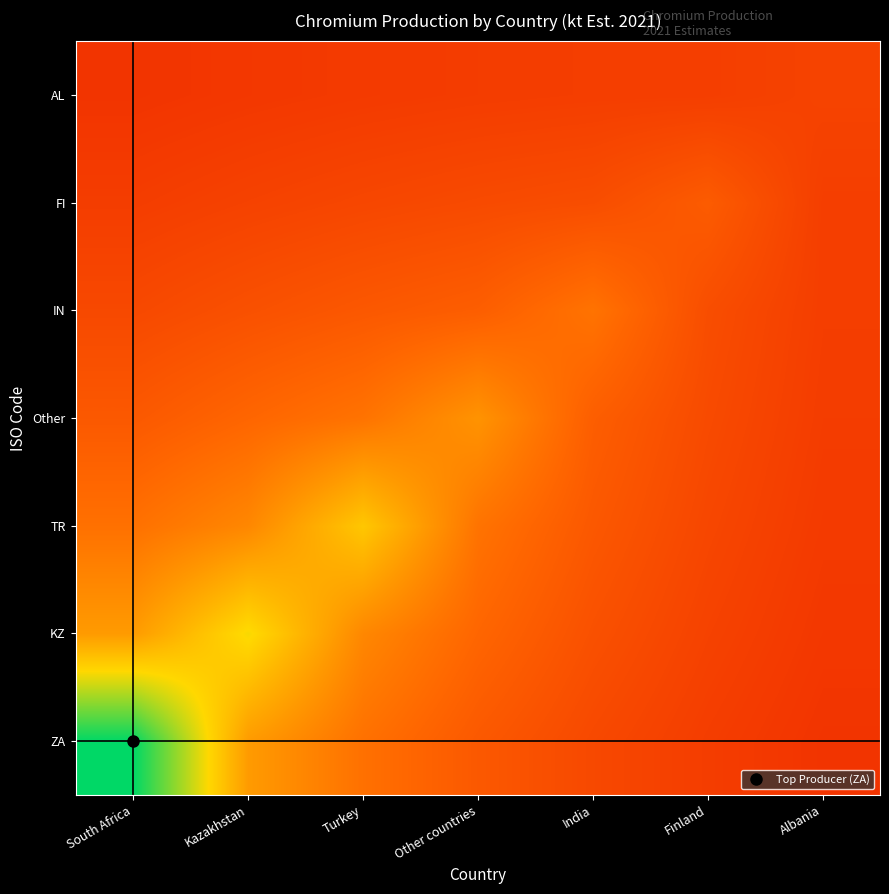

Reading left to right, what are all the values shown in this chart?

ZA: South Africa=1.0	Kazakhstan=0.5	Turkey=0.4	Other countries=0.3	India=0.2	Finland=0.2	Albania=0.2
KZ: South Africa=0.5	Kazakhstan=0.7	Turkey=0.4	Other countries=0.3	India=0.3	Finland=0.2	Albania=0.2
TR: South Africa=0.4	Kazakhstan=0.4	Turkey=0.6	Other countries=0.4	India=0.3	Finland=0.2	Albania=0.2
Other: South Africa=0.3	Kazakhstan=0.3	Turkey=0.4	Other countries=0.5	India=0.3	Finland=0.2	Albania=0.2
IN: South Africa=0.2	Kazakhstan=0.3	Turkey=0.3	Other countries=0.3	India=0.4	Finland=0.3	Albania=0.2
FI: South Africa=0.2	Kazakhstan=0.2	Turkey=0.2	Other countries=0.2	India=0.3	Finland=0.3	Albania=0.2
AL: South Africa=0.2	Kazakhstan=0.2	Turkey=0.2	Other countries=0.2	India=0.2	Finland=0.2	Albania=0.2